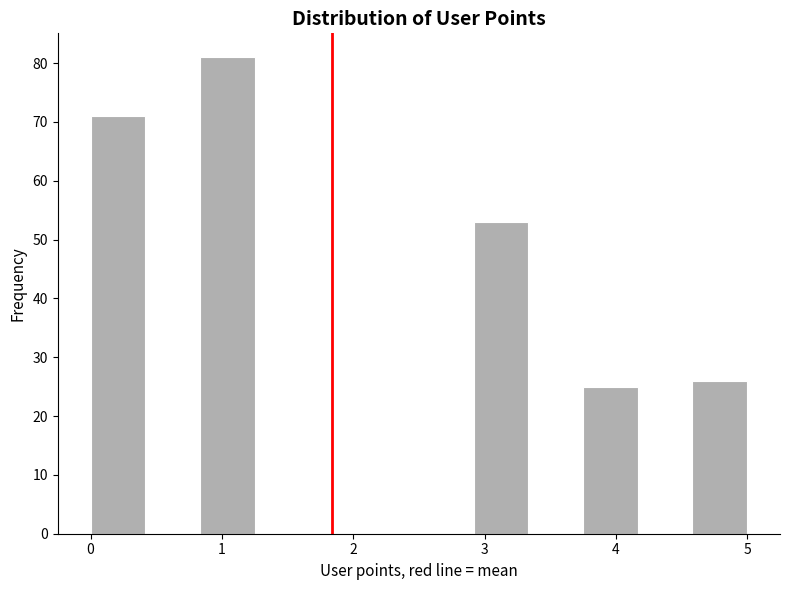

Reading left to right, list every bar in this chart as the range it spans on the x-axis followed by its height. Neither the bar edges nor the heights are printed on the chart, so give them approximately, as read against the axes.

0.0 to 0.4: 71
0.4 to 0.8: 0
0.8 to 1.3: 81
1.3 to 1.7: 0
1.7 to 2.1: 0
2.1 to 2.5: 0
2.5 to 2.9: 0
2.9 to 3.3: 53
3.3 to 3.8: 0
3.8 to 4.2: 25
4.2 to 4.6: 0
4.6 to 5.0: 26